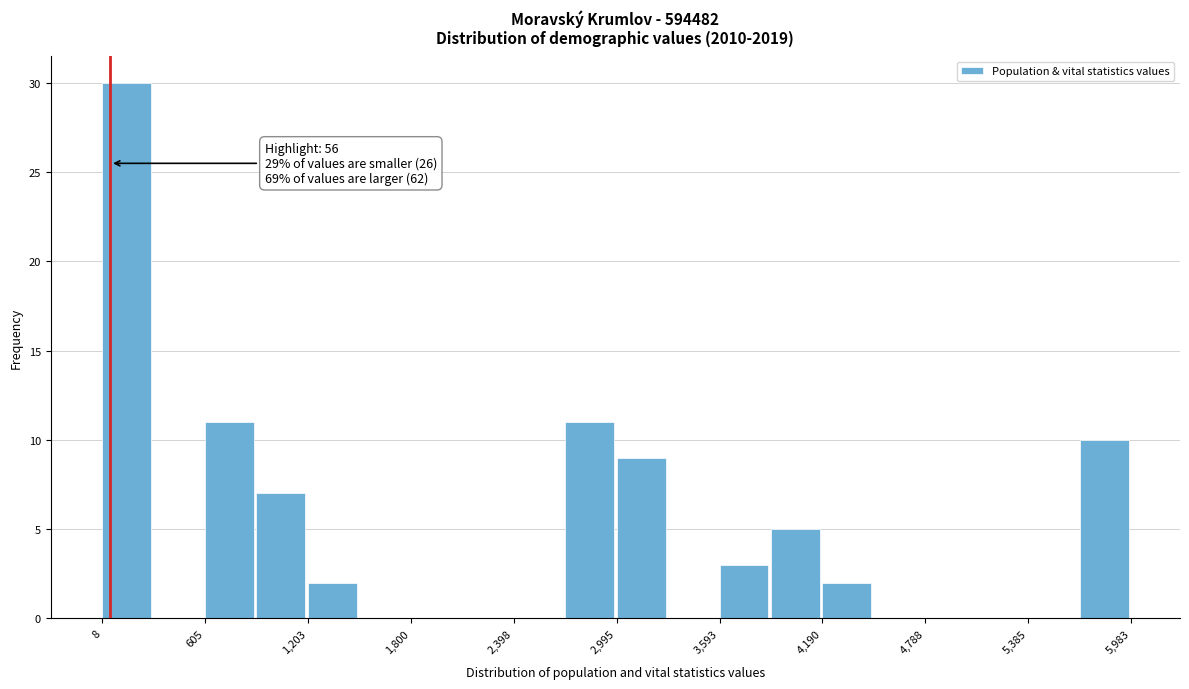

Around what value on the x-axis is the tallest bar? Give the approximate position of its centre, as read against the axis.

100